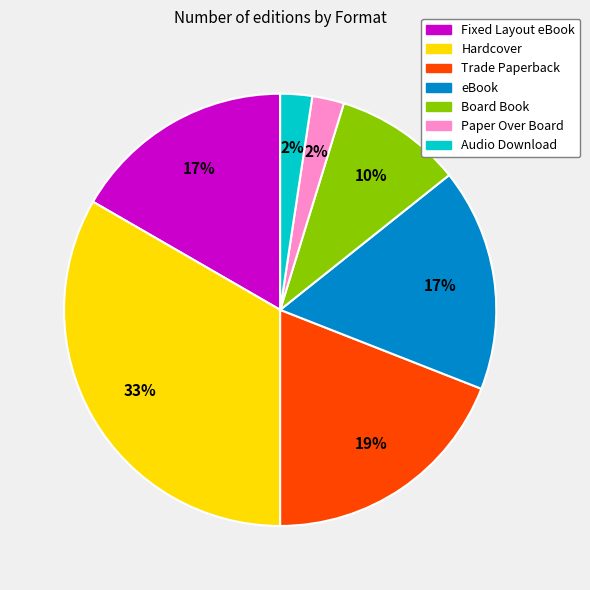

To the nearest percent, what is the difference between the Trade Paperback and Paper Over Board slice percentages?

17%